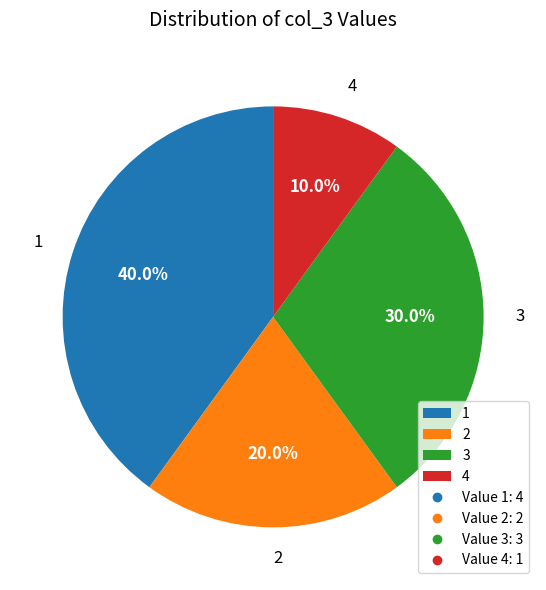

What percentage do 1 and 4 together represent?

50.0%